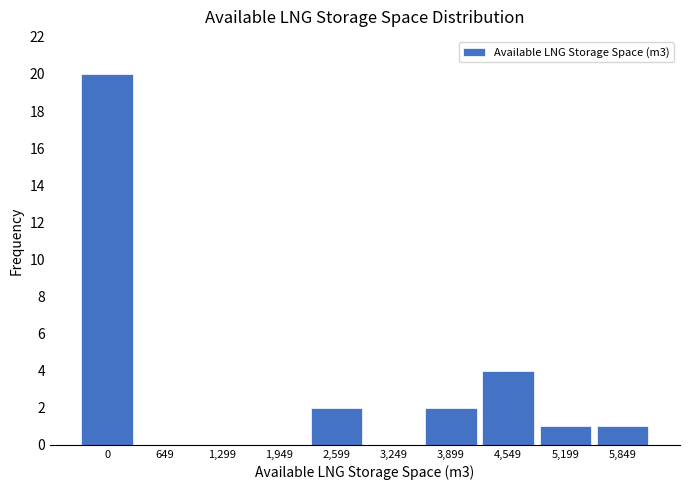

Reading right to left, what are all the values shown in this chart?

5,849=1	5,199=1	4,549=4	3,899=2	3,249=0	2,599=2	1,949=0	1,299=0	649=0	0=20